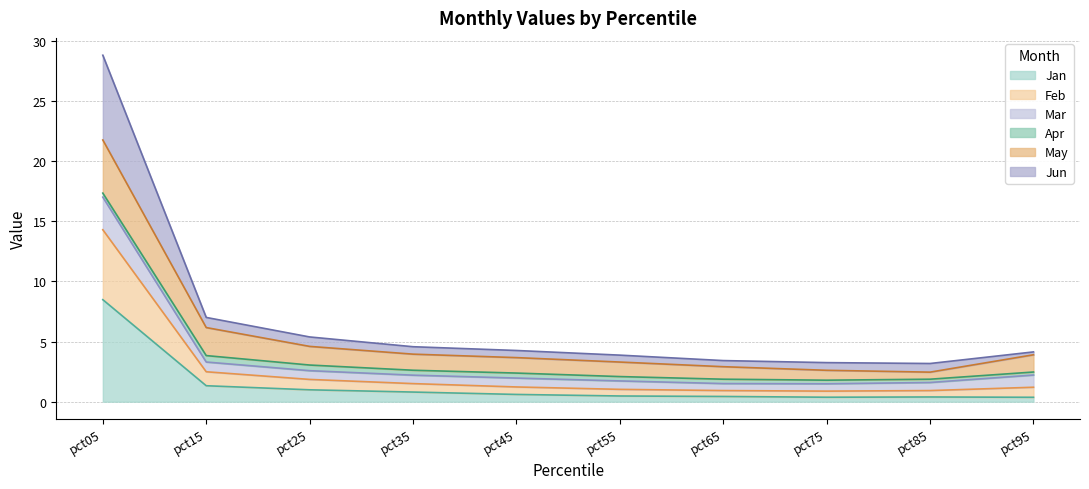

How many lines are shown in the chart?

6